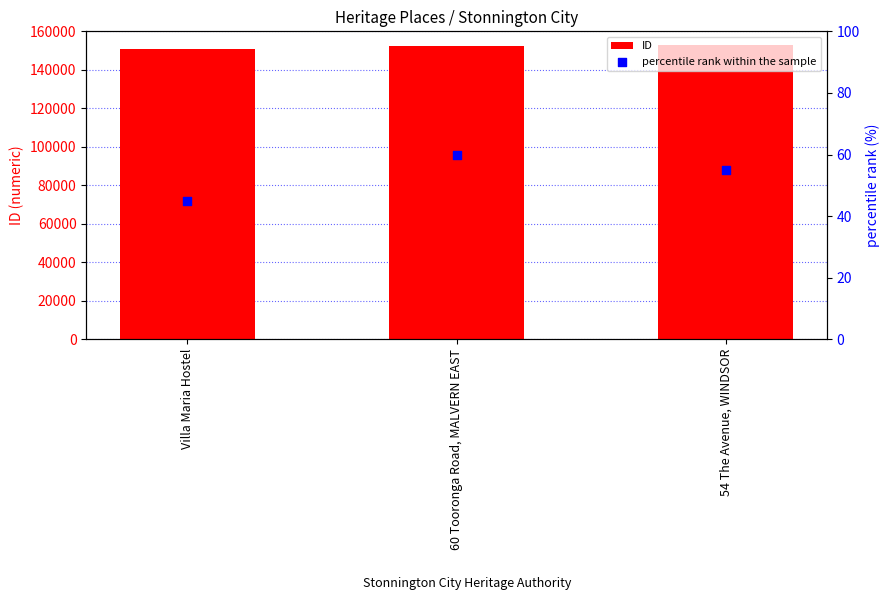

Which series reaches the minimum Y coordinate?

percentile rank within the sample